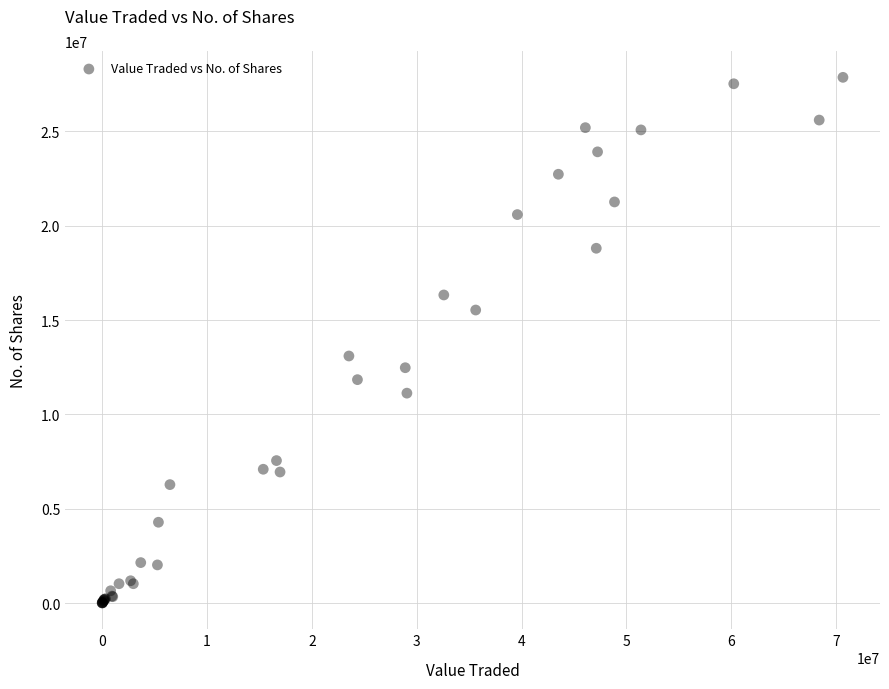

What Y value in the scatter plot is closest to 13933350?

13093749